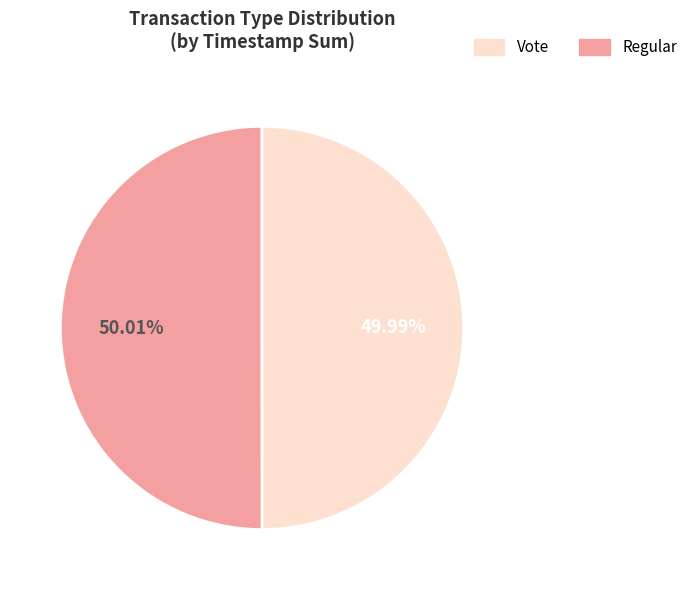

How many slices are in this pie chart?

2